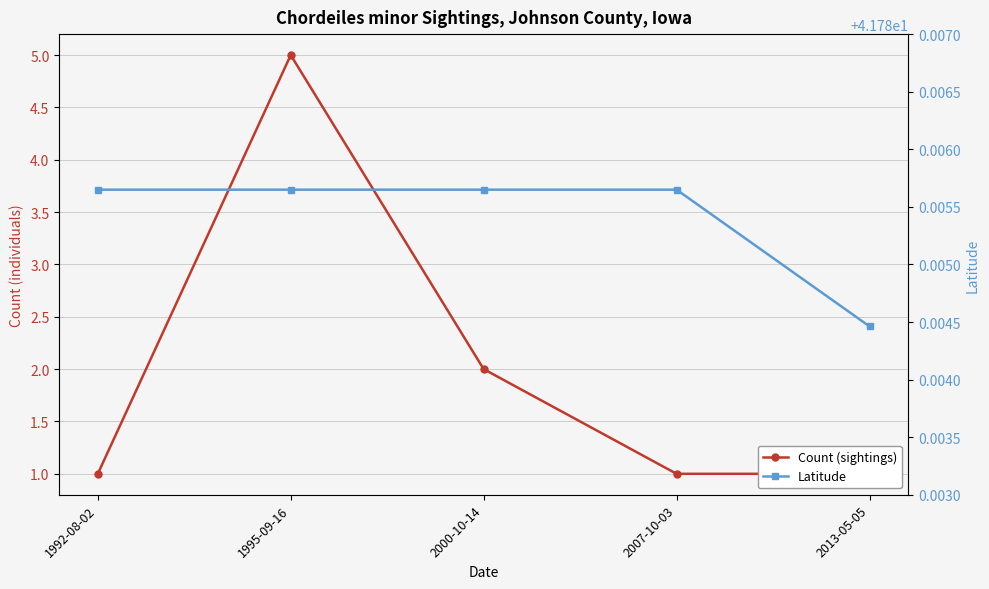

What position from the right is 2000-10-14?

3